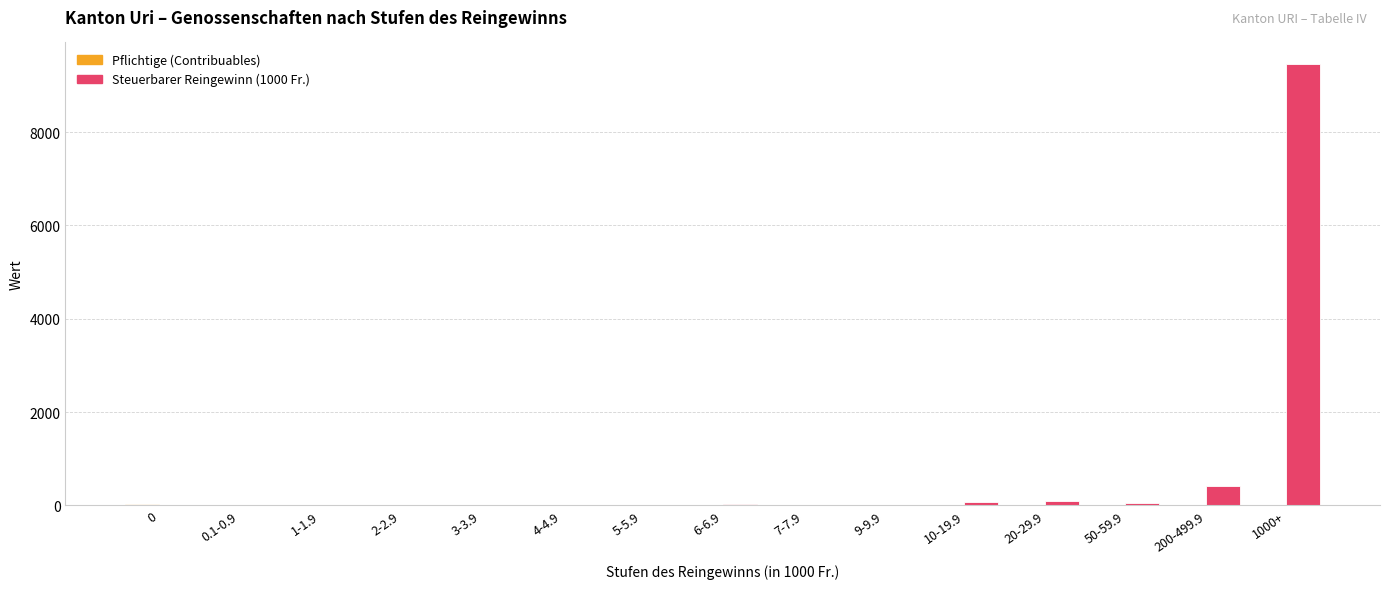

True or false: Steuerbarer Reingewinn (1000 Fr.) has a value of 406.1 at 200-499.9.

True